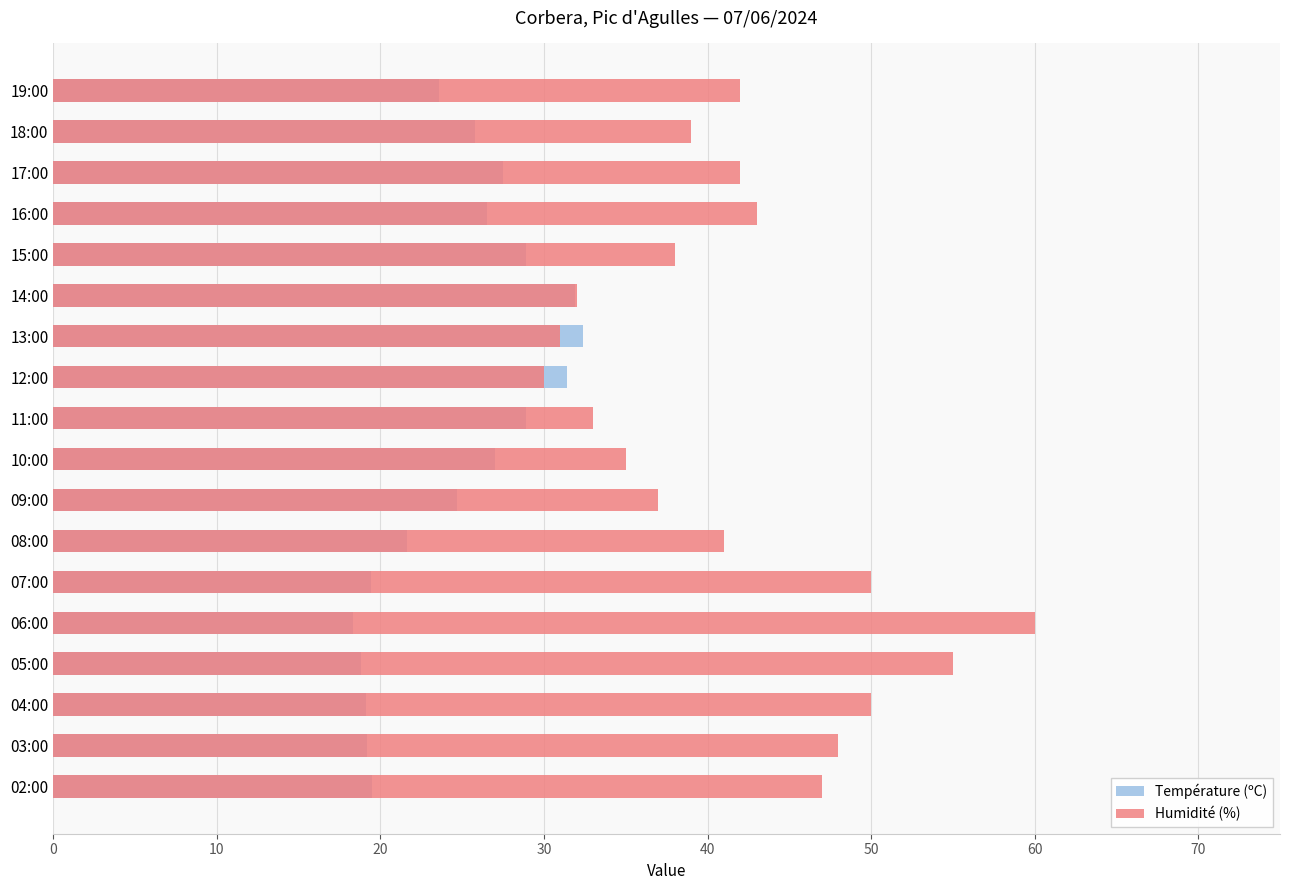

Reading left to right, transcribe all the data shown in this chart.

Température (ºC): 23.6	25.8	27.5	26.5	28.9	31.9	32.4	31.4	28.9	27.0	24.7	21.6	19.4	18.3	18.8	19.1	19.2	19.5
Humidité (%): 42.0	39.0	42.0	43.0	38.0	32.0	31.0	30.0	33.0	35.0	37.0	41.0	50.0	60.0	55.0	50.0	48.0	47.0